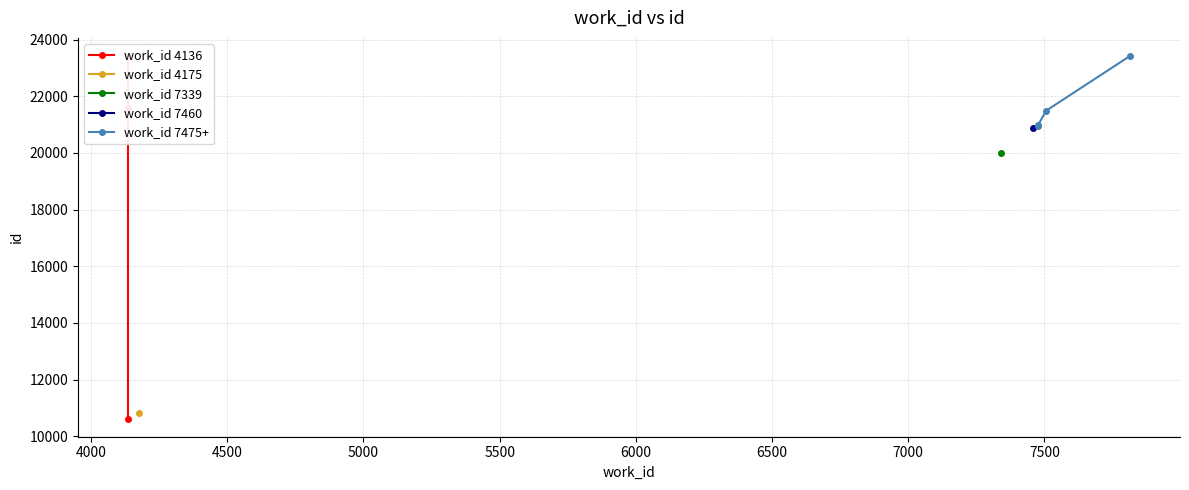

True or false: work_id 7475+ has more than 1 interior local peaks.

False